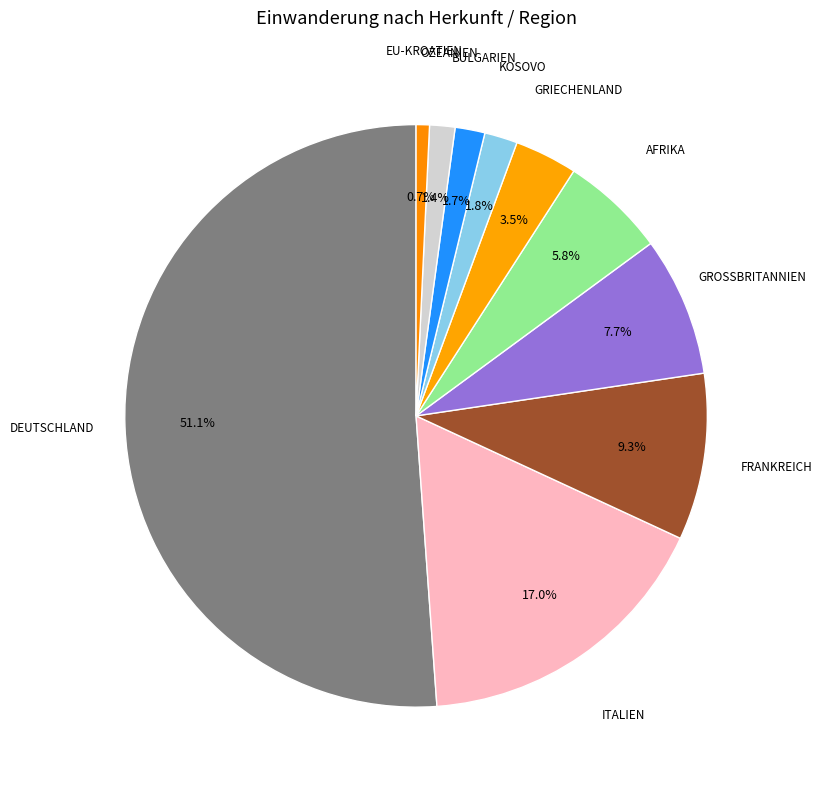

How many slices are in this pie chart?

10